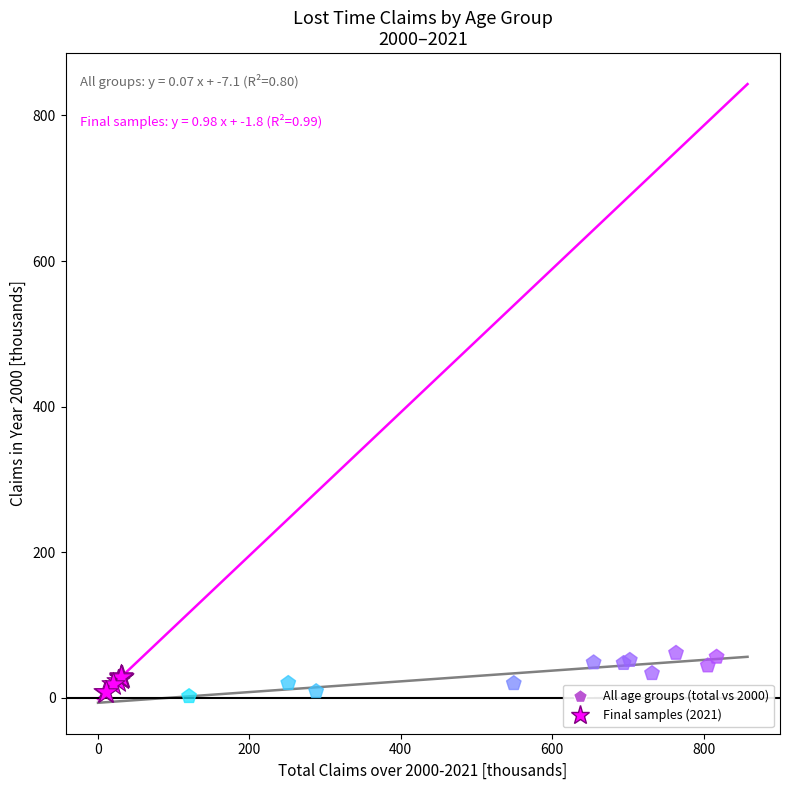

Which series reaches the maximum Y coordinate?

All age groups (total vs 2000)